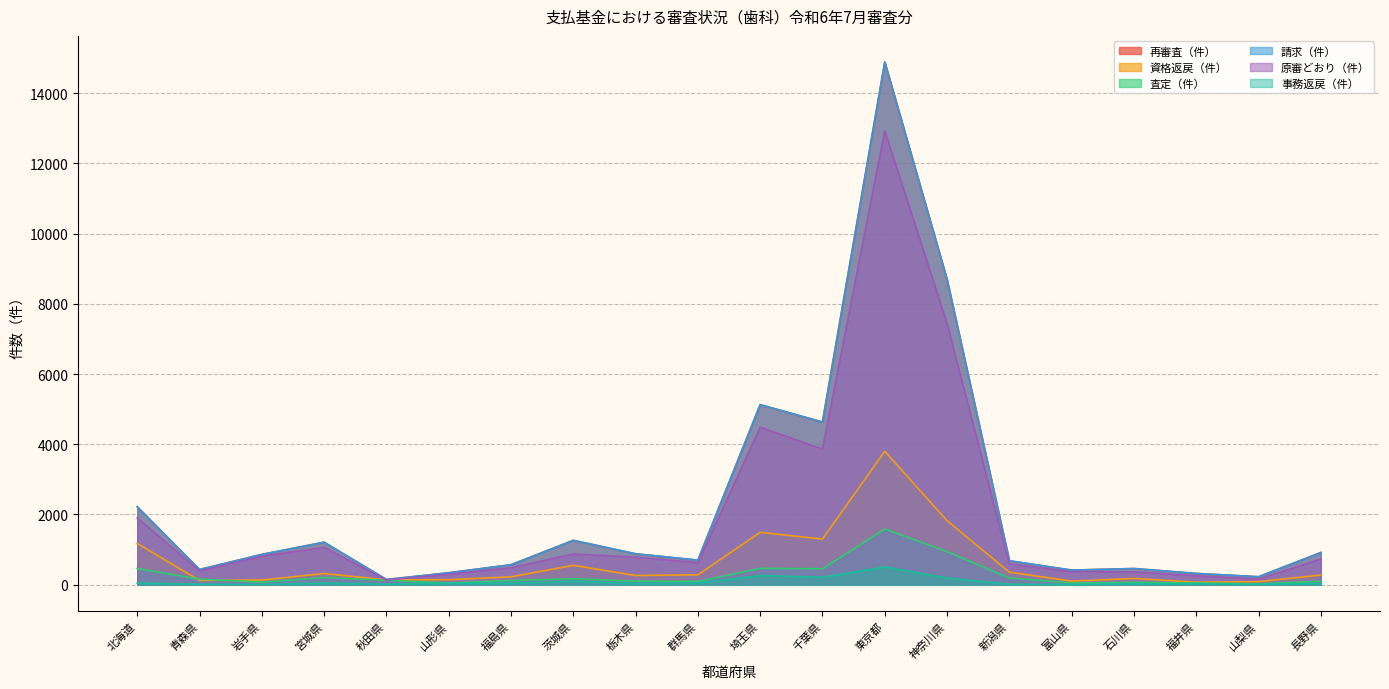

What is the average value of the 査定（件） series?

274